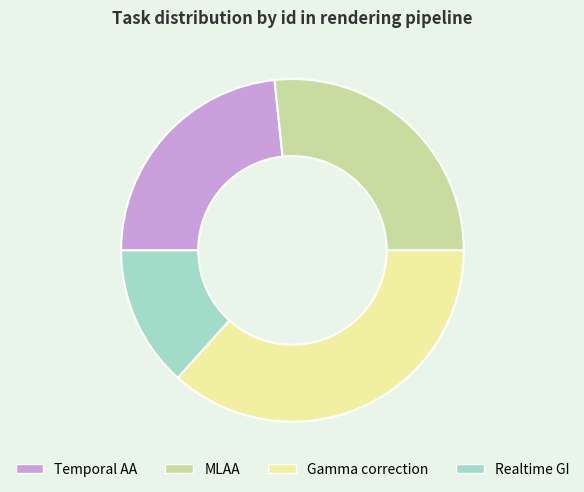

Which has a higher value, MLAA or Temporal AA?

MLAA